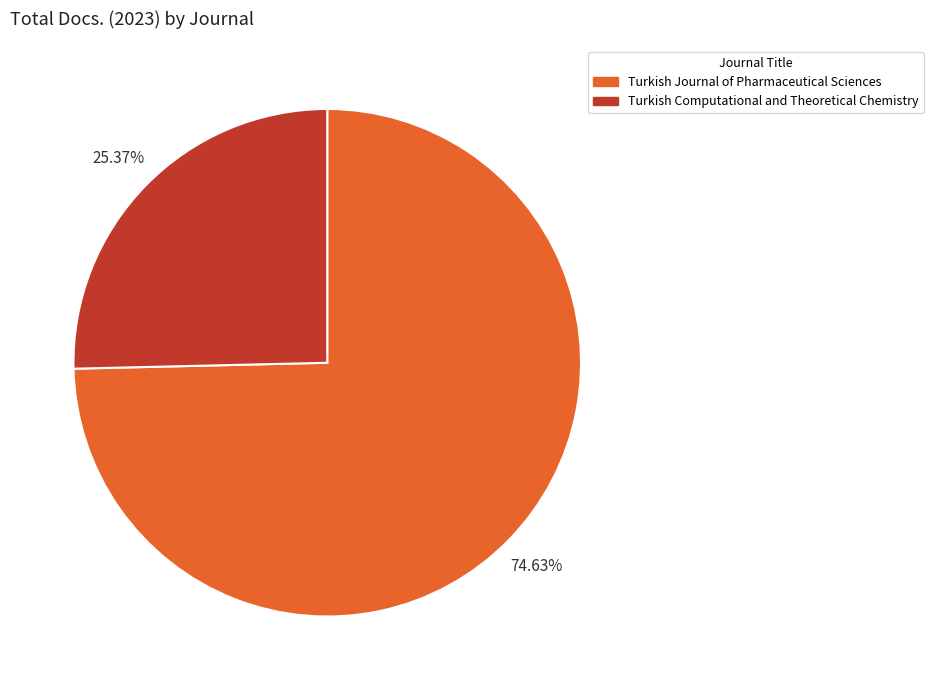

Rank the categories by value from lowest to highest.

Turkish Computational and Theoretical Chemistry, Turkish Journal of Pharmaceutical Sciences